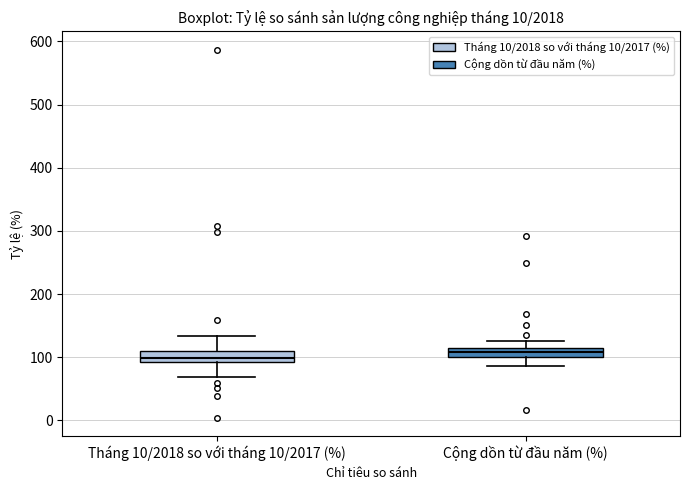

Where does the lower whisker of the box for Tháng 10/2018 so với tháng 10/2017 (%) end on the y-axis? The values are not printed on the chart, so give them approximately, as read against the axis.

70